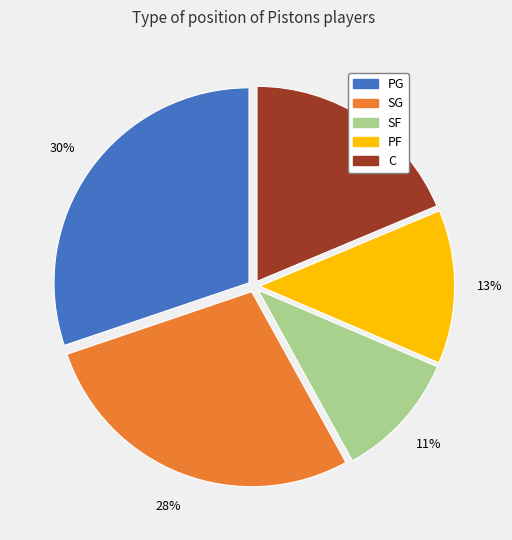

Does any single category account for the majority?

No